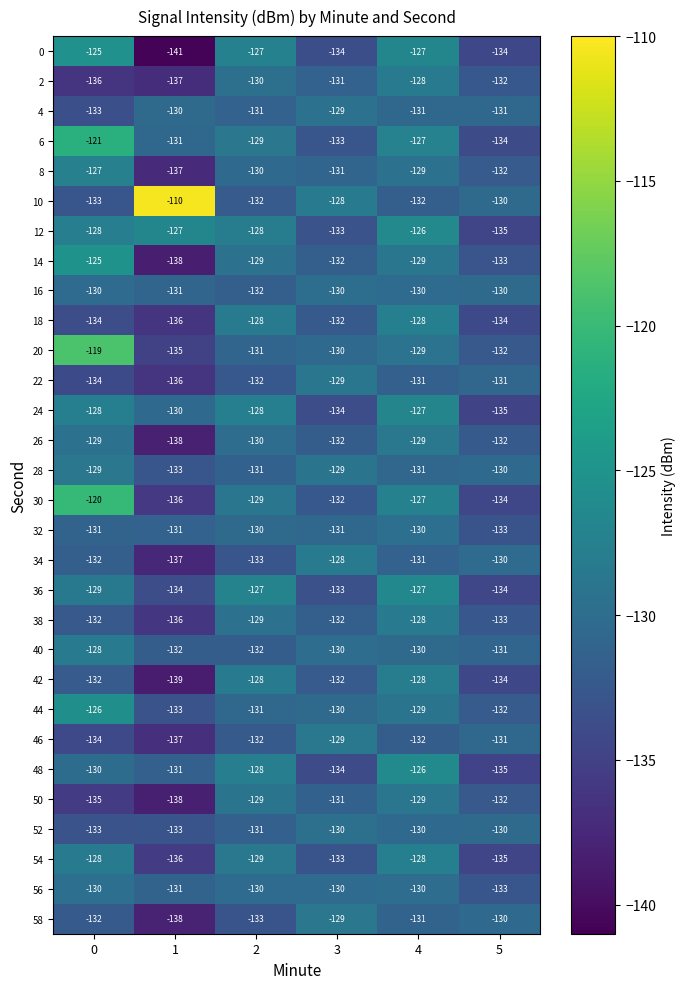

Which series has the largest range (max minus min)?

10